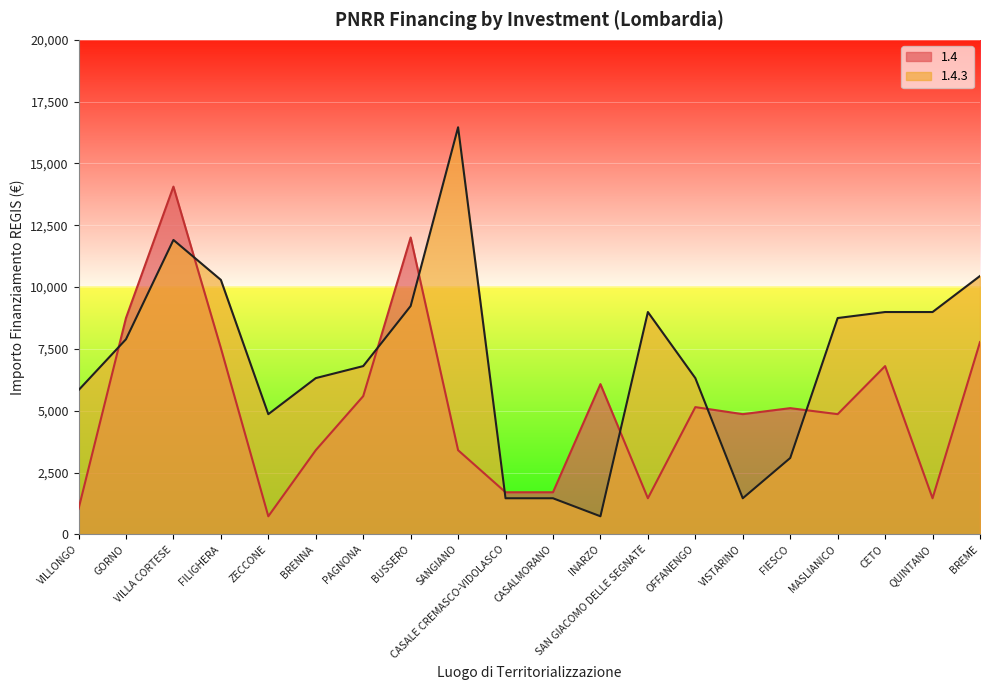

Which series changed the most between VILLA CORTESE and FILIGHERA?

1.4